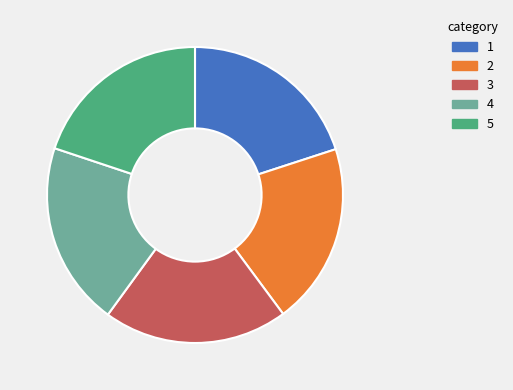

Is there any slice that represents more than half of the pie?

No